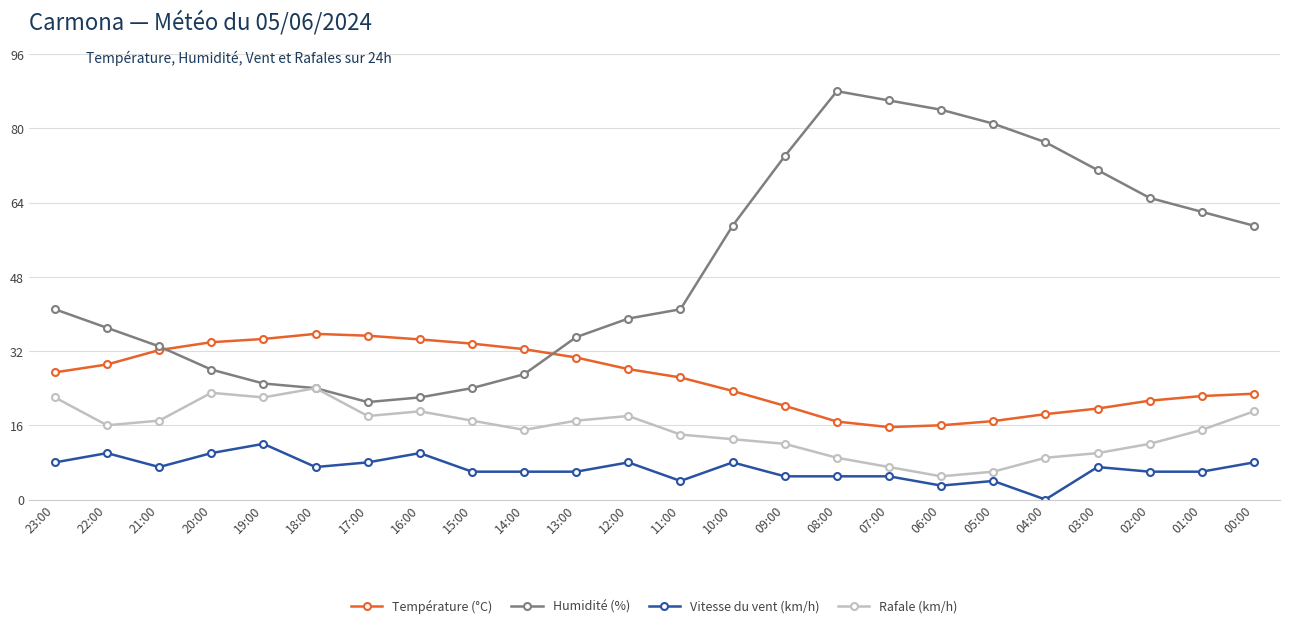

The value of Vitesse du vent (km/h) at 06:00 is 3.0. True or false?

True